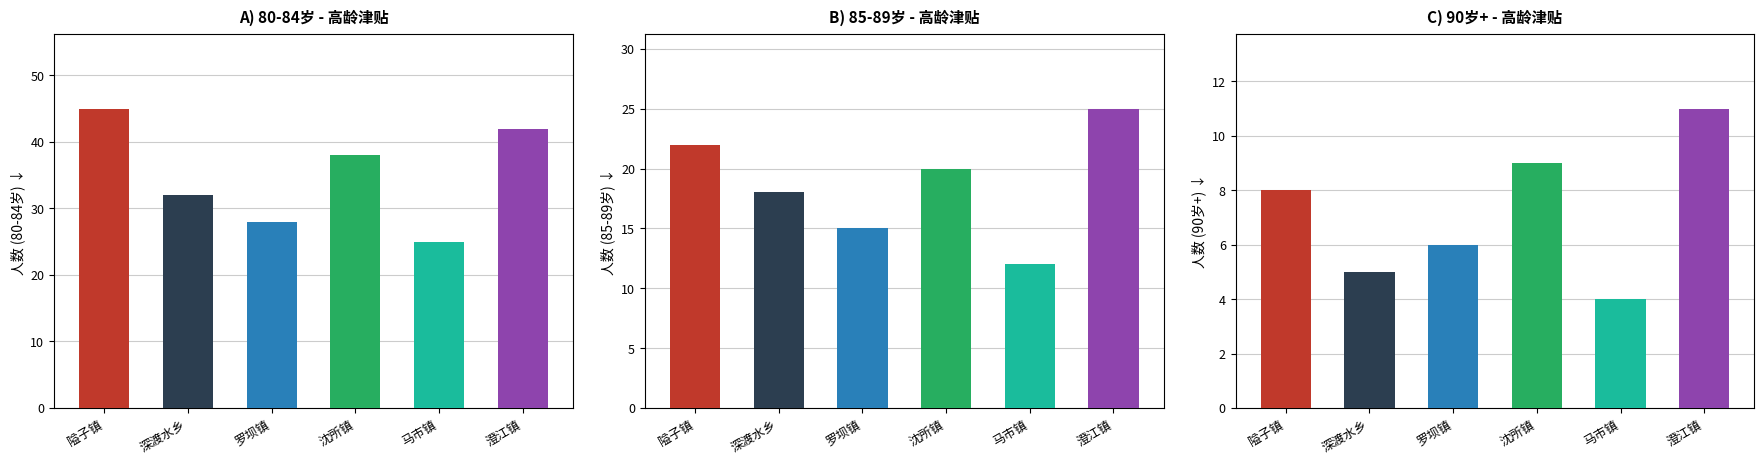

How many series are shown in this chart?

3